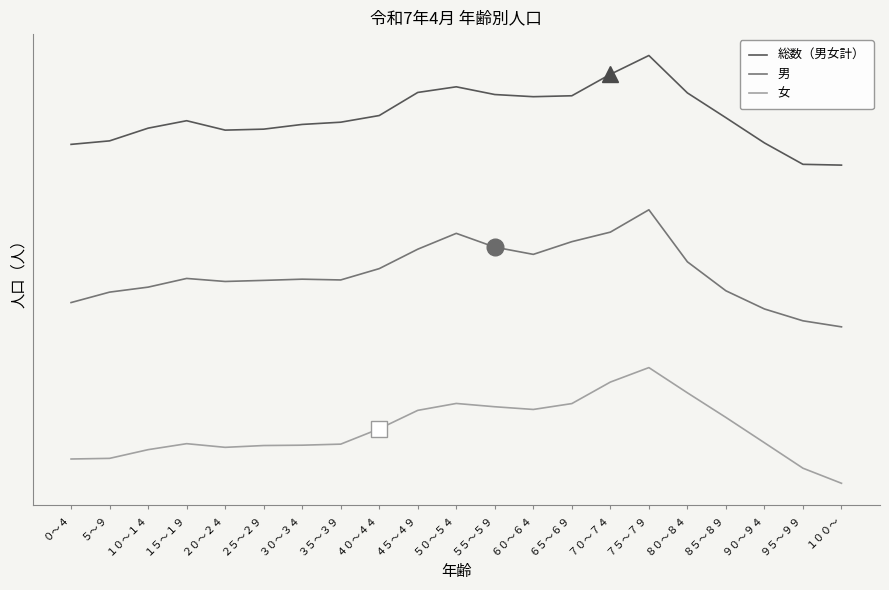

True or false: 男 has more than 0 interior local peaks.

True